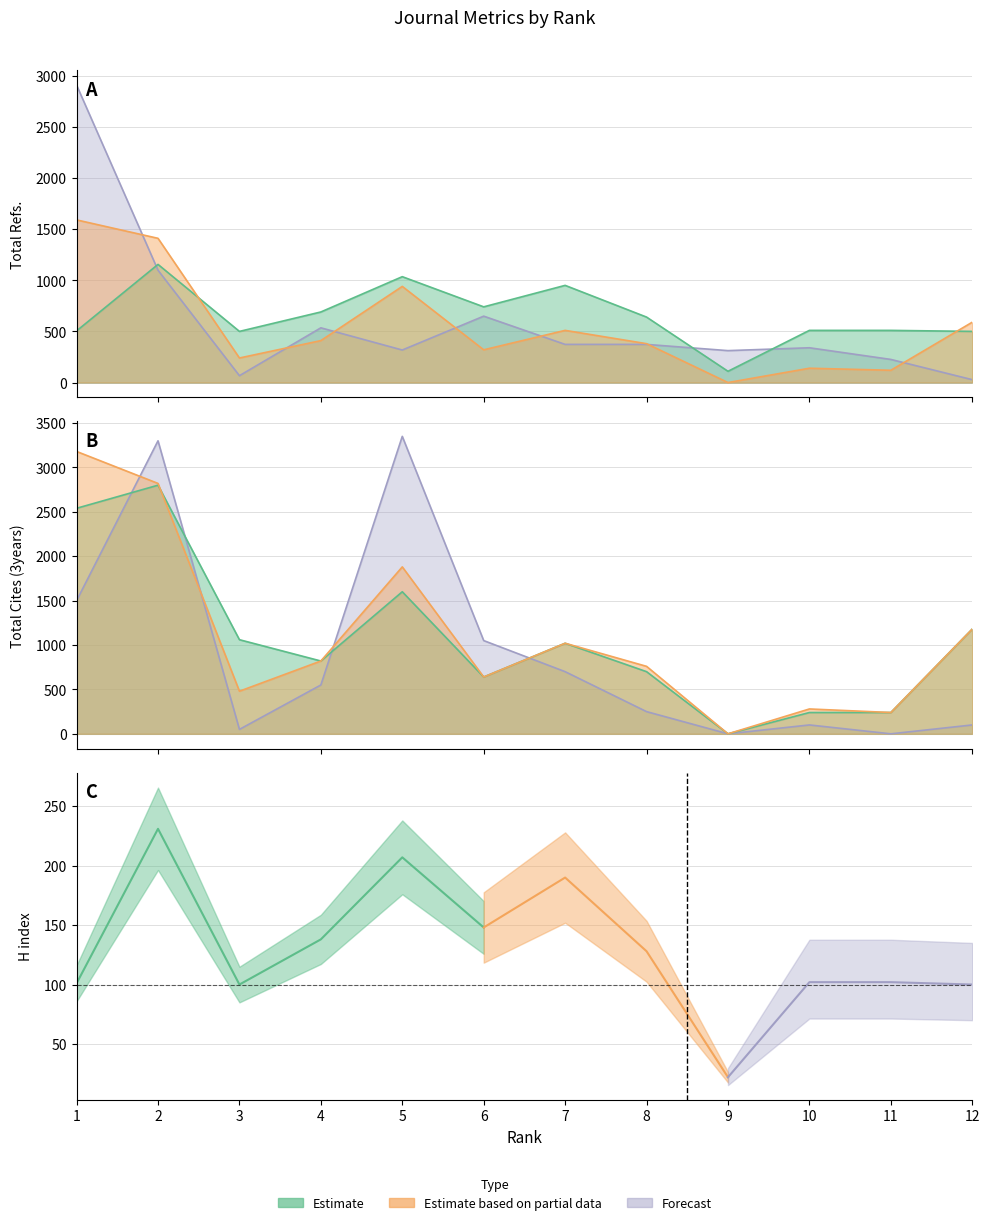

At how many categories does at least one series exceed 2881?

3